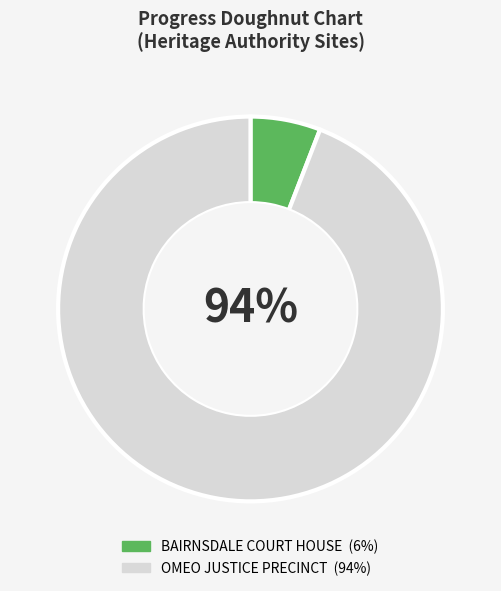

Approximately how many times larger is the value at BAIRNSDALE COURT HOUSE compared to OMEO JUSTICE PRECINCT?

0.1